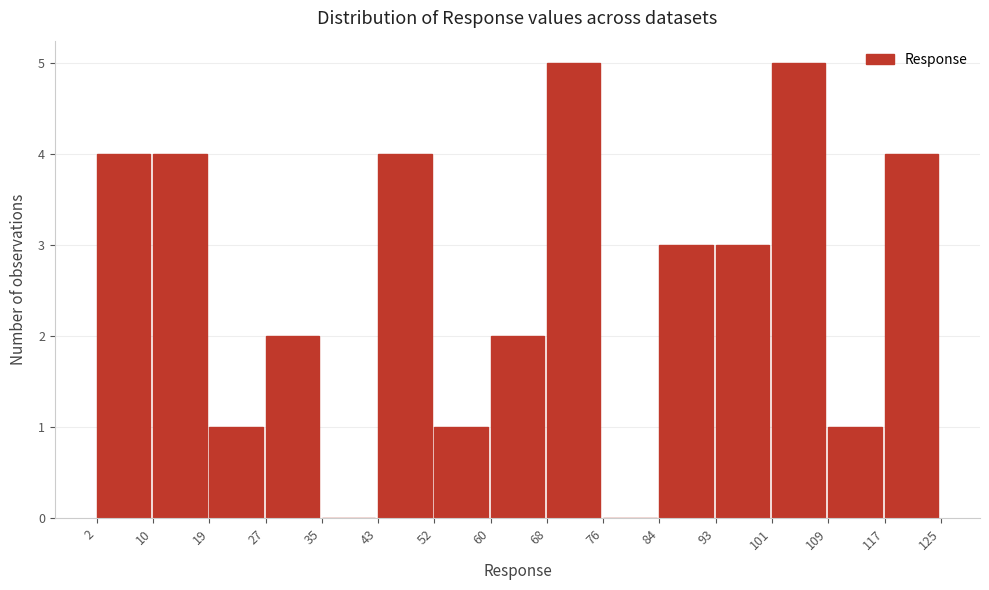

Reading left to right, transcribe this chart: for each bar, give the range it covers on the x-axis and its height. The values are not printed on the chart, so give them approximately, as read against the axis.

2 to 10: 4
10 to 19: 4
19 to 27: 1
27 to 35: 2
35 to 43: 0
43 to 52: 4
52 to 60: 1
60 to 68: 2
68 to 76: 5
76 to 84: 0
84 to 93: 3
93 to 101: 3
101 to 109: 5
109 to 117: 1
117 to 125: 4